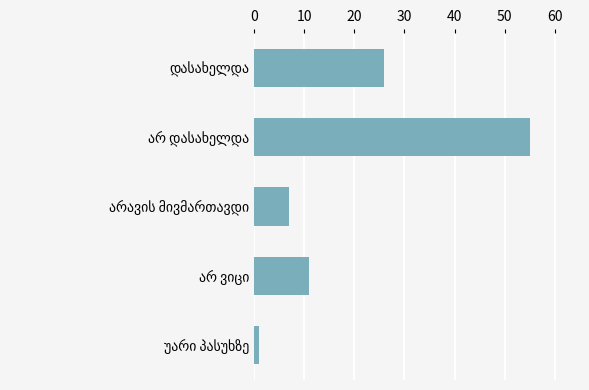

What is the value of the 4th bar from the top?

11